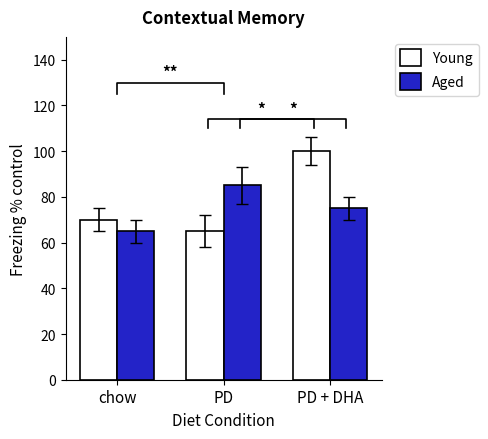

What is the label of the 2nd bar from the right?

PD